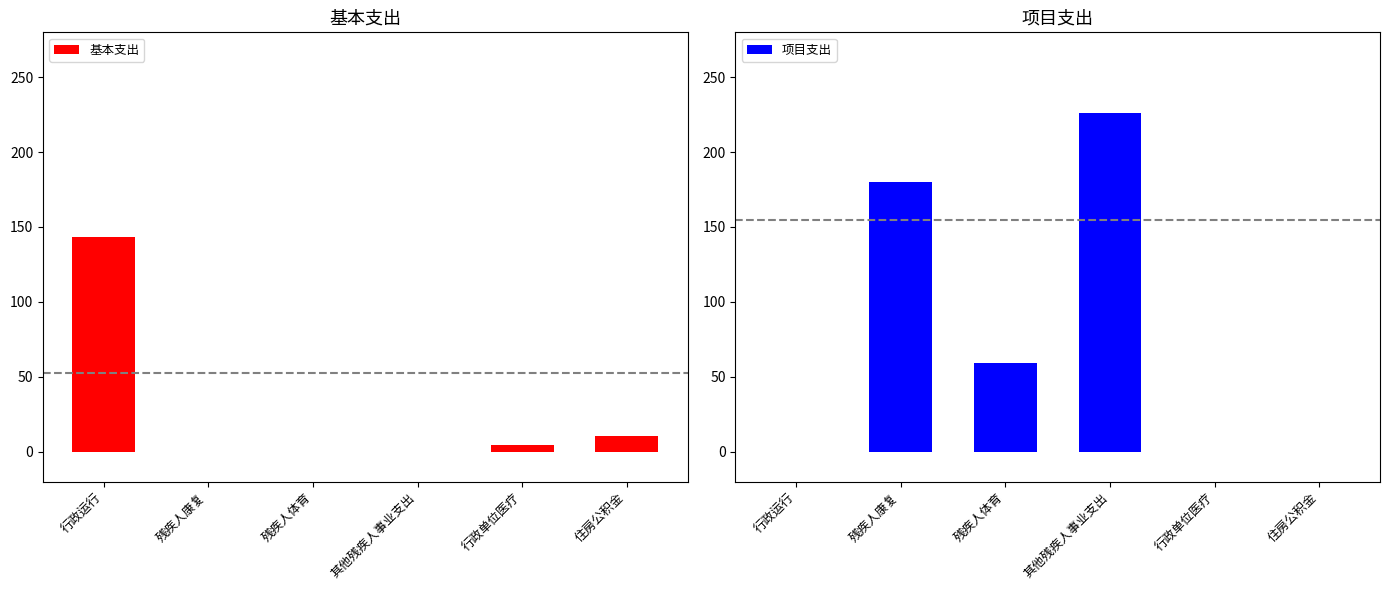

What is the difference between the second highest and minimum values in the 基本支出 series?

10.6